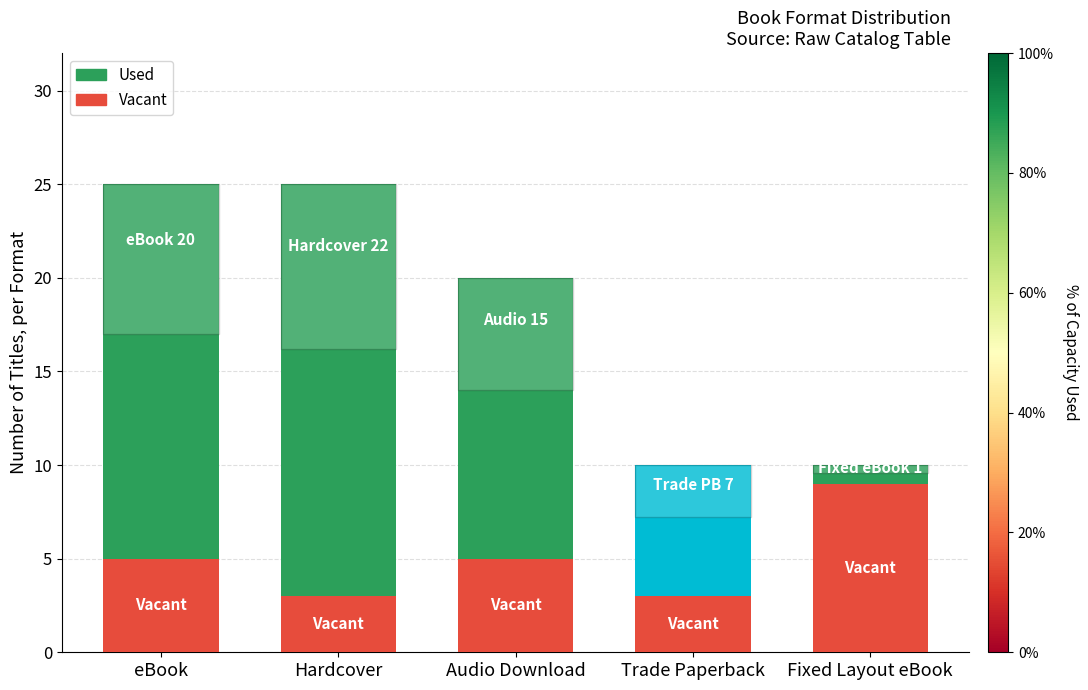

What is the approximate value of Vacant at eBook?

5